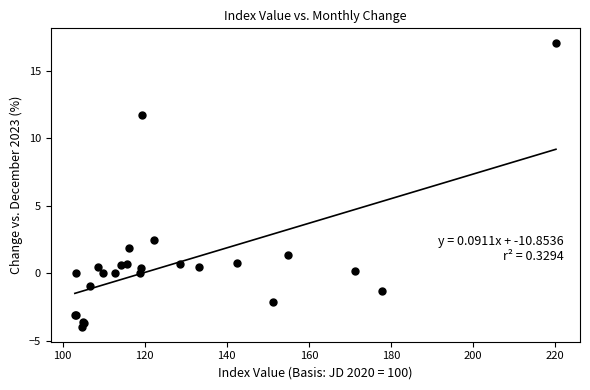

What Y value in the scatter plot is closest to 6?

2.5